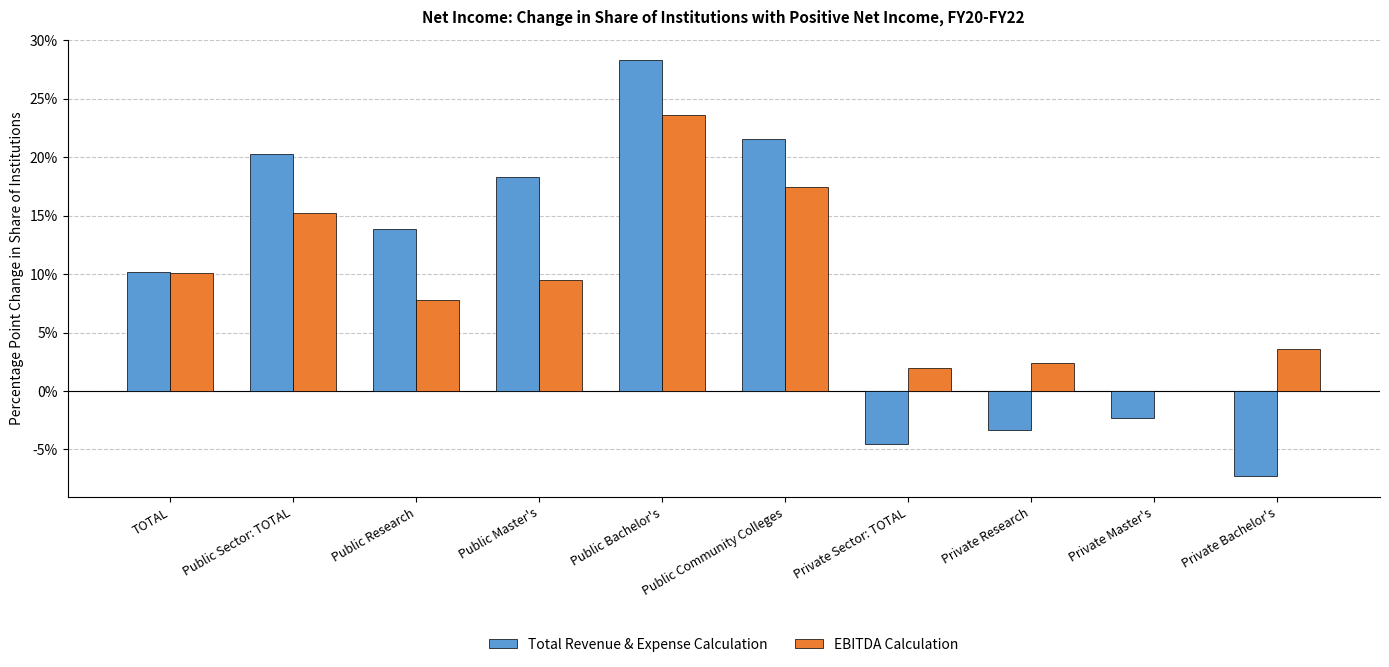

What are all the series names shown in the legend?

Total Revenue & Expense Calculation, EBITDA Calculation